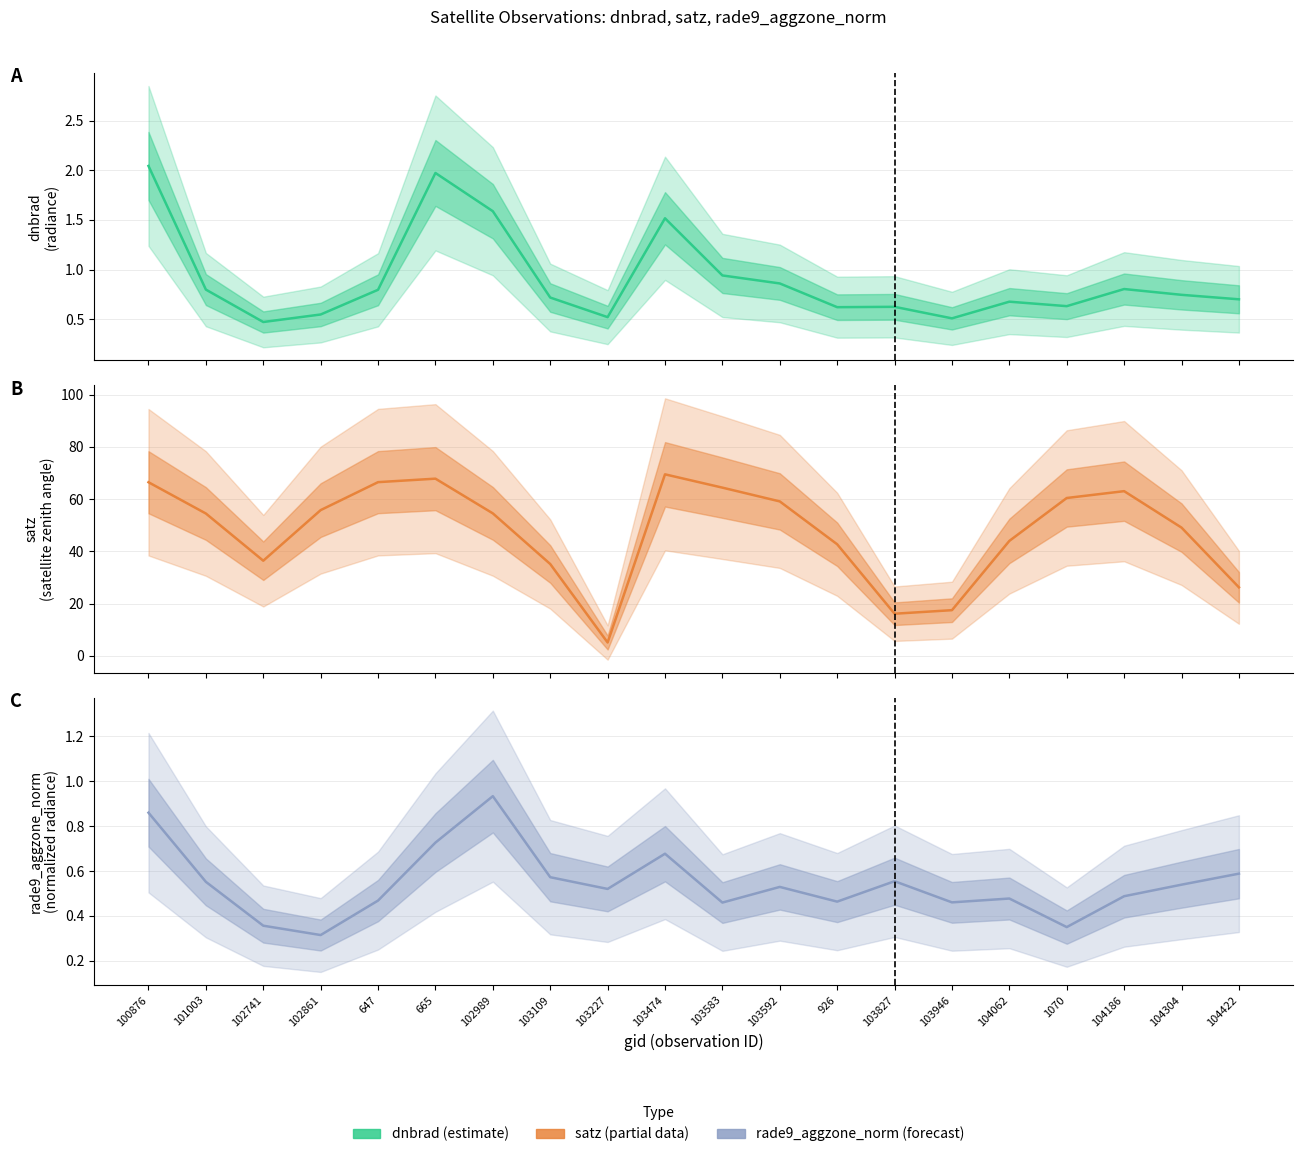

Where is the first local minimum for satz?

102741